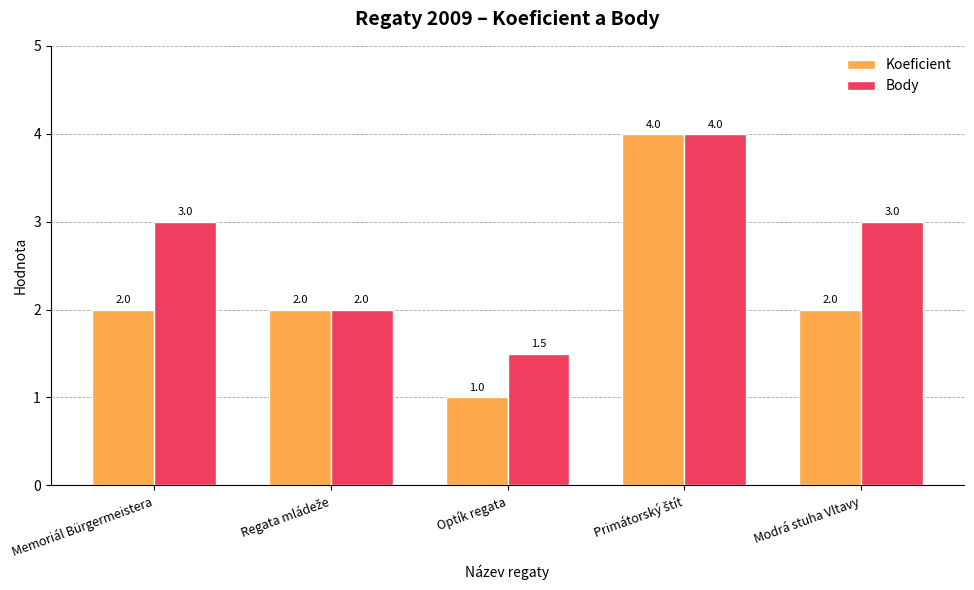

What is the difference between the maximum and minimum values in the Body series?

2.5